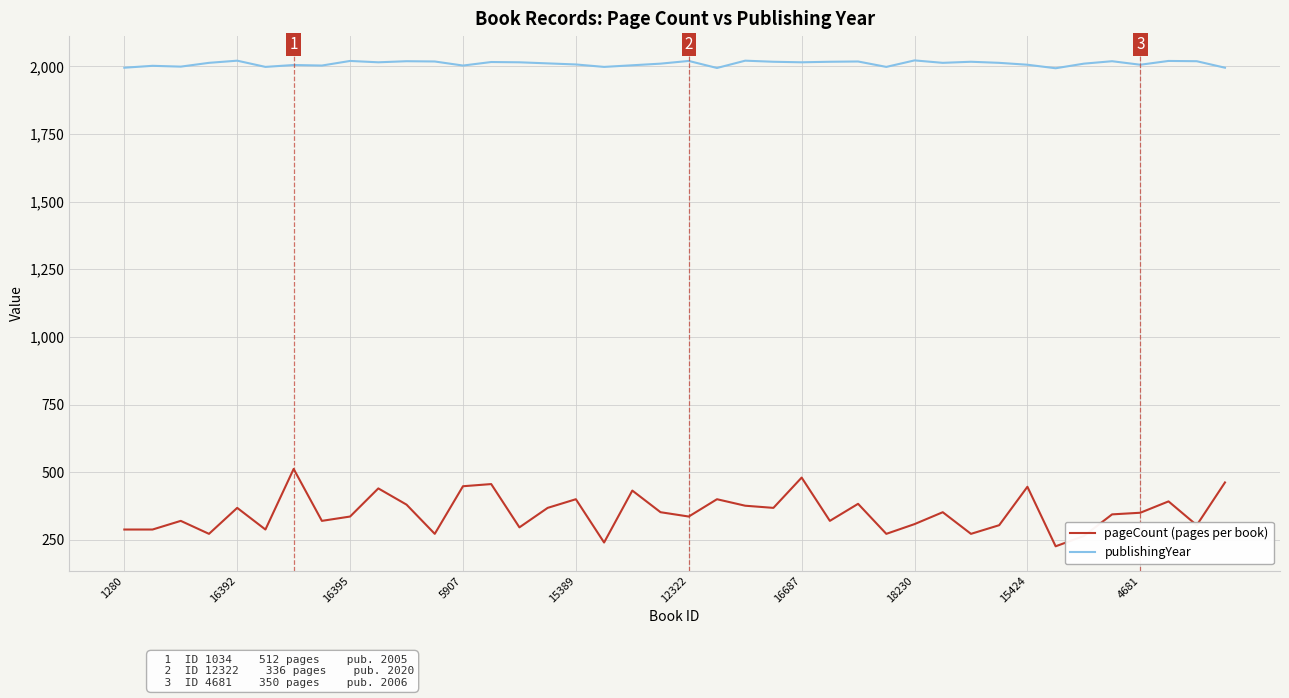

Rank the series by their maximum value, from highest to lowest.

publishingYear, pageCount (pages per book)